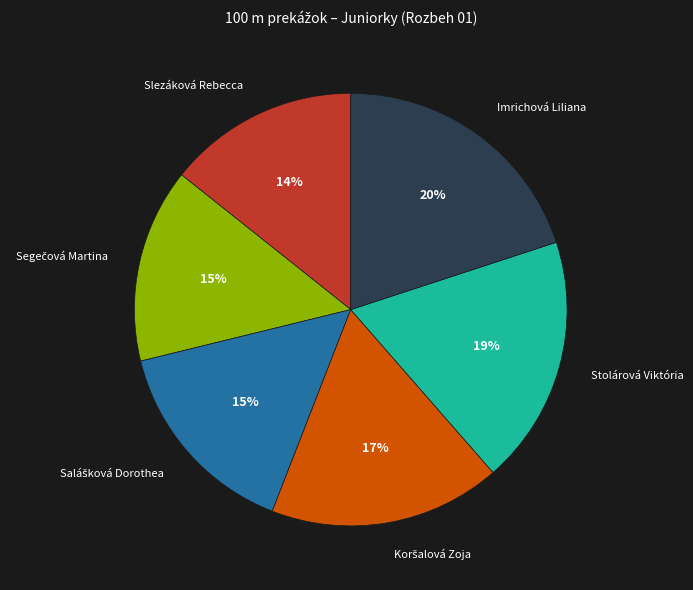

To the nearest percent, what is the difference between the largest and smallest slice percentages?

6%